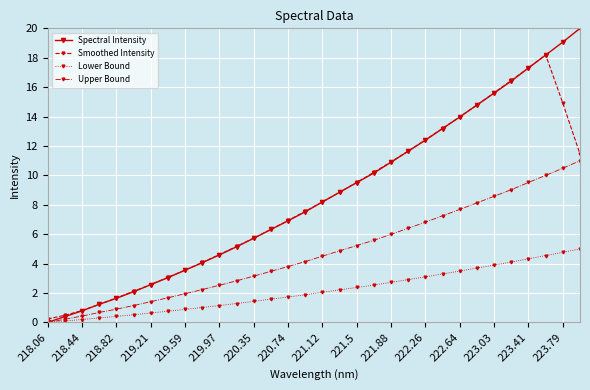

Reading left to right, transcribe all the data shown in this chart.

Spectral Intensity: 0.0	0.4	0.8	1.2	1.6	2.1	2.6	3.0	3.5	4.1	4.6	5.1	5.7	6.3	6.9	7.5	8.2	8.9	9.5	10.2	10.9	11.6	12.4	13.2	14.0	14.8	15.6	16.4	17.3	18.2	19.1	20.0
Smoothed Intensity: 0.2	0.5	0.8	1.2	1.7	2.1	2.6	3.1	3.6	4.1	4.6	5.2	5.7	6.3	6.9	7.6	8.2	8.8	9.5	10.2	10.9	11.7	12.4	13.2	14.0	14.8	15.6	16.5	17.3	18.2	14.9	11.4
Lower Bound: 0.0	0.1	0.2	0.3	0.4	0.5	0.6	0.8	0.9	1.0	1.1	1.3	1.4	1.6	1.7	1.9	2.0	2.2	2.4	2.5	2.7	2.9	3.1	3.3	3.5	3.7	3.9	4.1	4.3	4.5	4.8	5.0
Upper Bound: 0.0	0.2	0.4	0.7	0.9	1.1	1.4	1.7	2.0	2.2	2.5	2.8	3.1	3.5	3.8	4.1	4.5	4.9	5.2	5.6	6.0	6.4	6.8	7.3	7.7	8.1	8.6	9.0	9.5	10.0	10.5	11.0